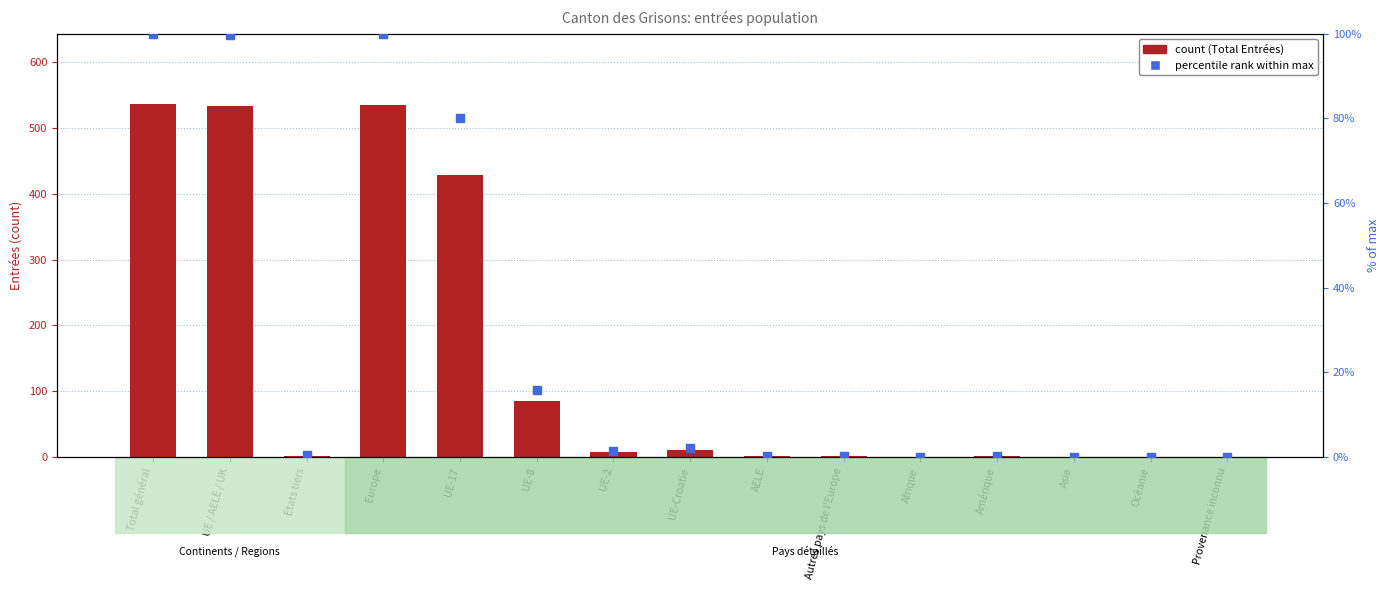

At which category is the sum across all series the highest?

Total général